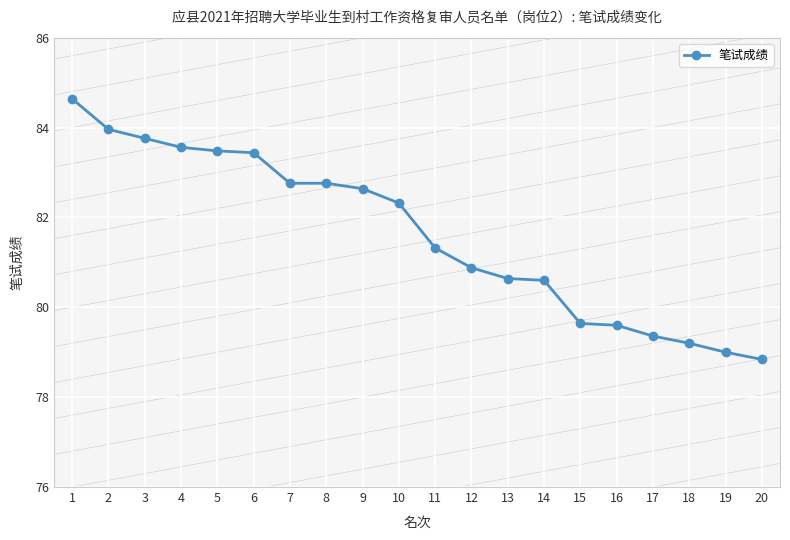

True or false: the data shows 80.6 at 13.

True